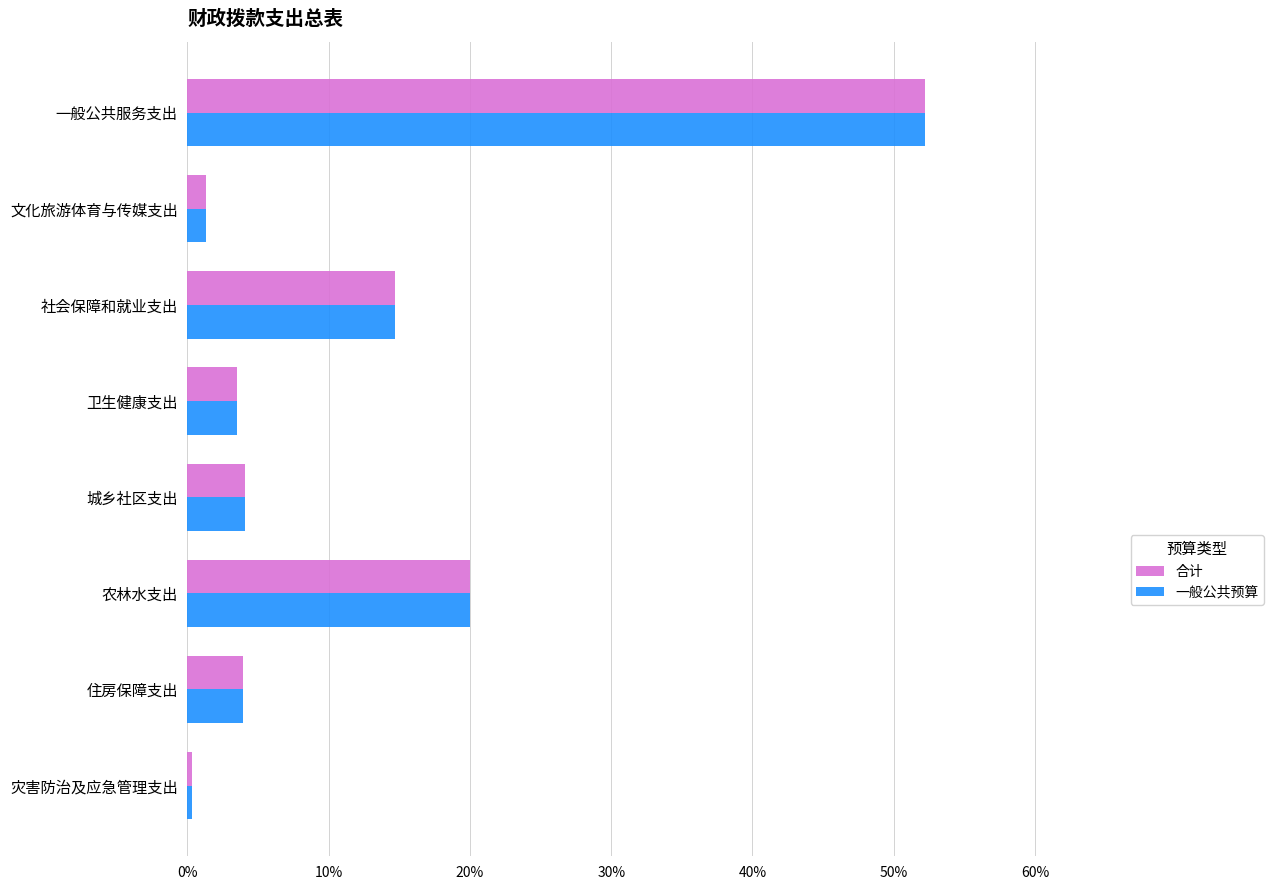

What are all the series names shown in the legend?

合计, 一般公共预算